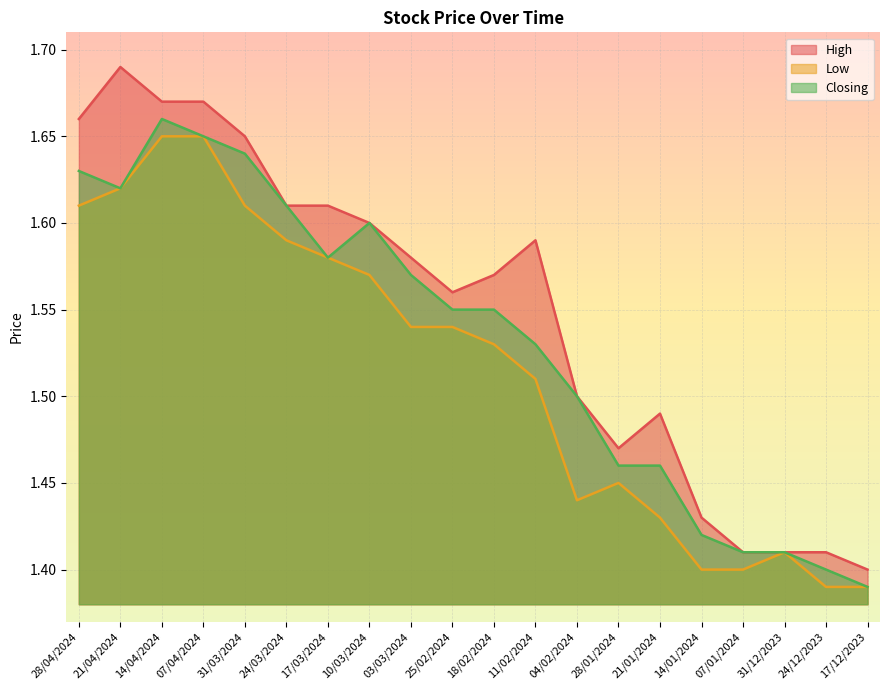

How many interior local peaks does the High series have?

3